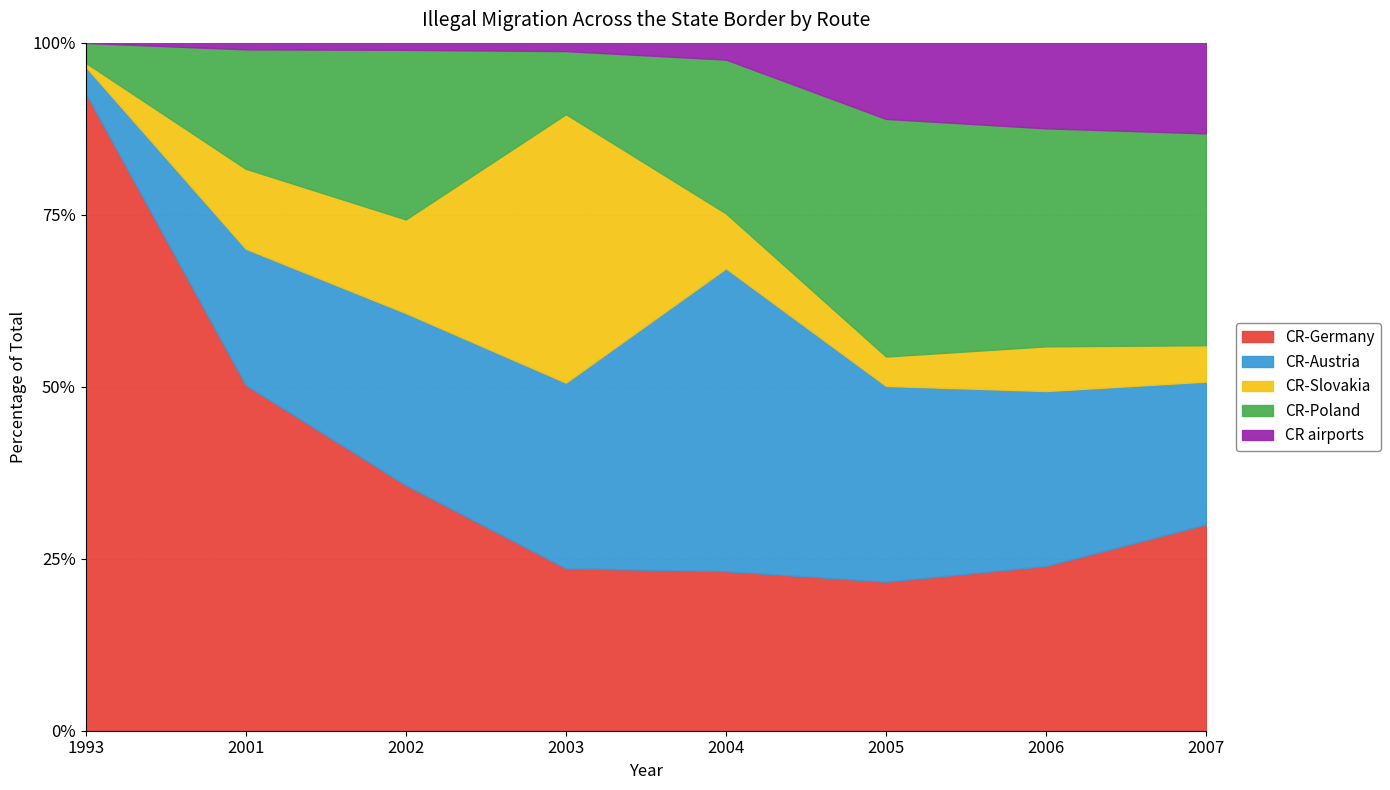

At which category is the sum across all series the highest?

1993